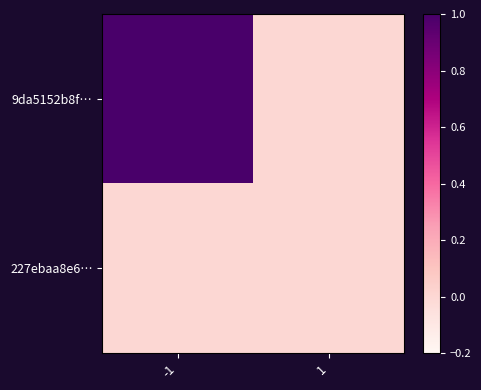

Rank the series at 1 from lowest to highest value.

9da5152b8f…, 227ebaa8e6…